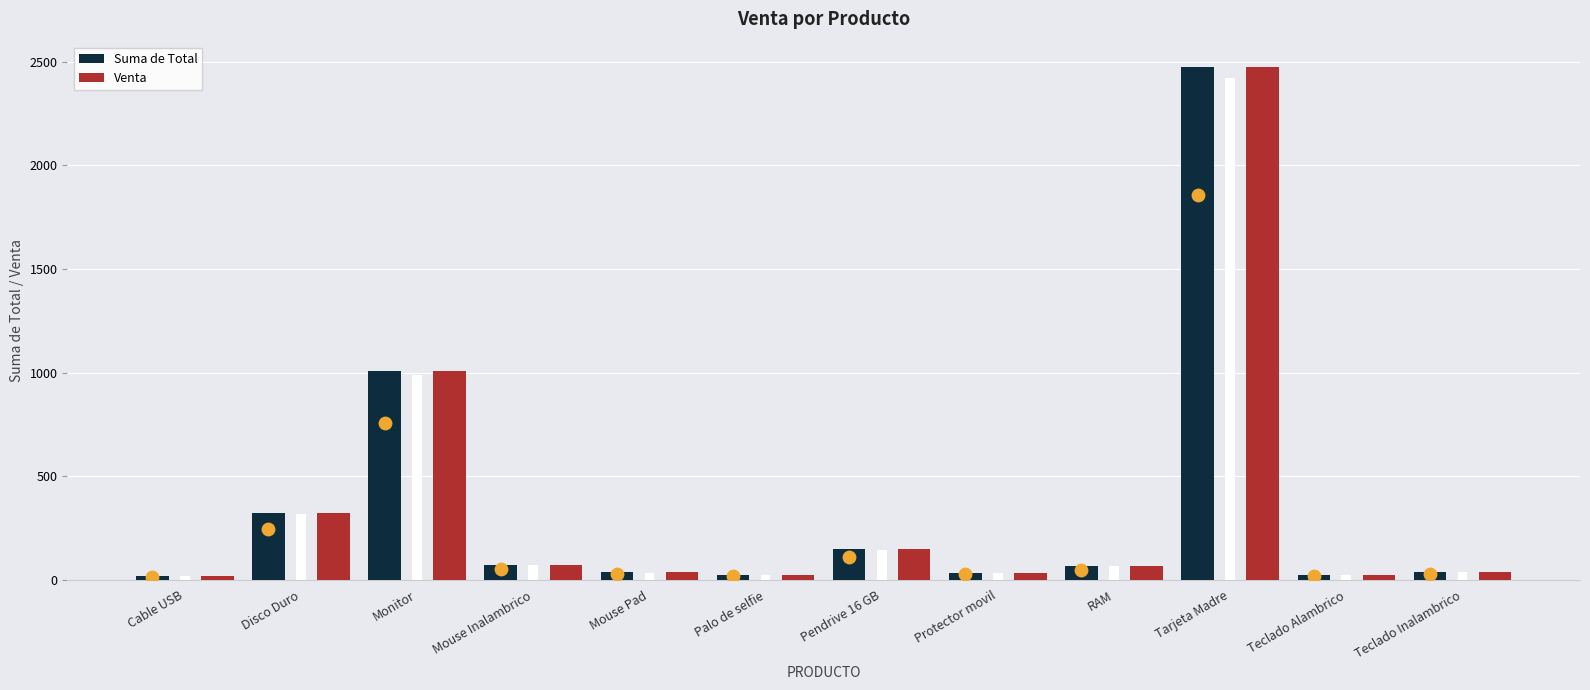

What is the total value across all series at Disco Duro?

648.8